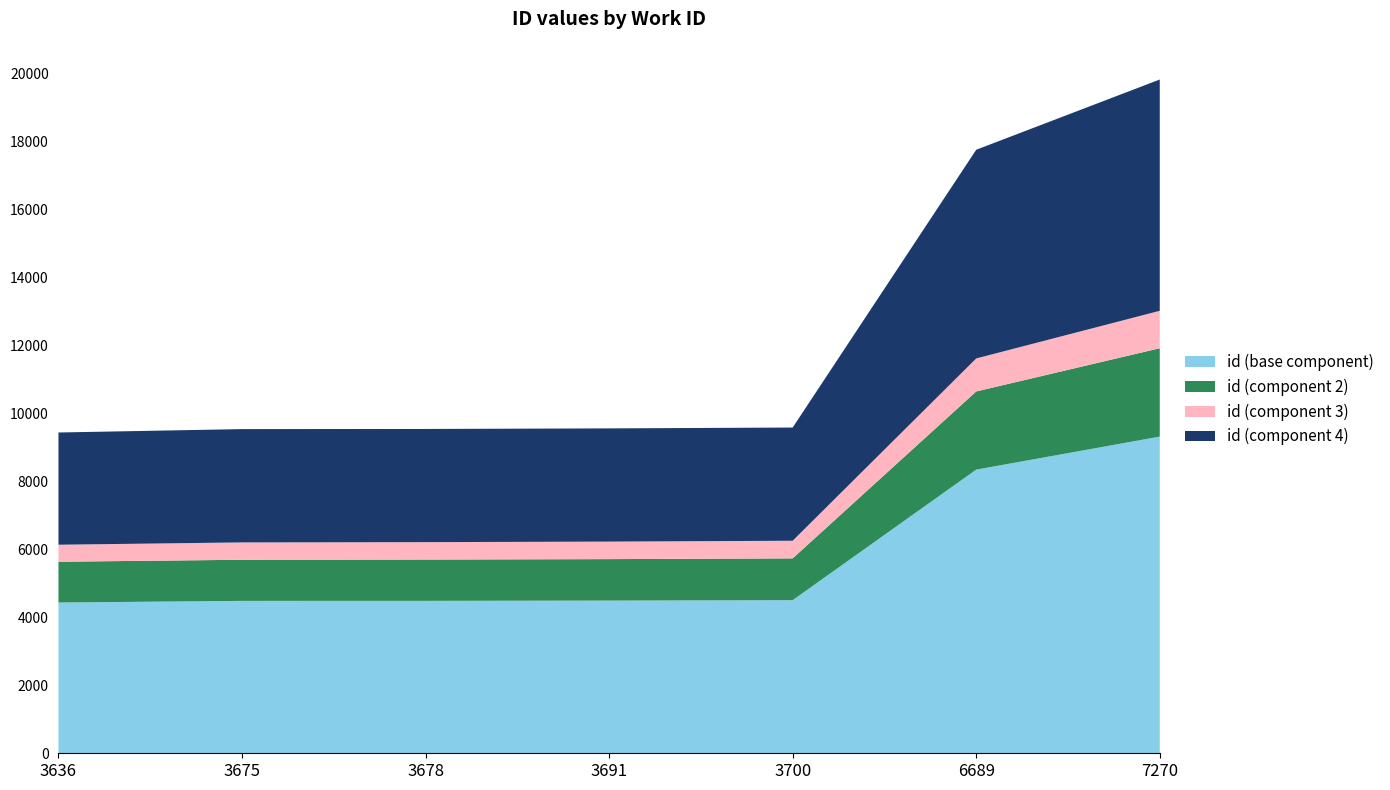

What is the maximum value for id (base component)?

9314